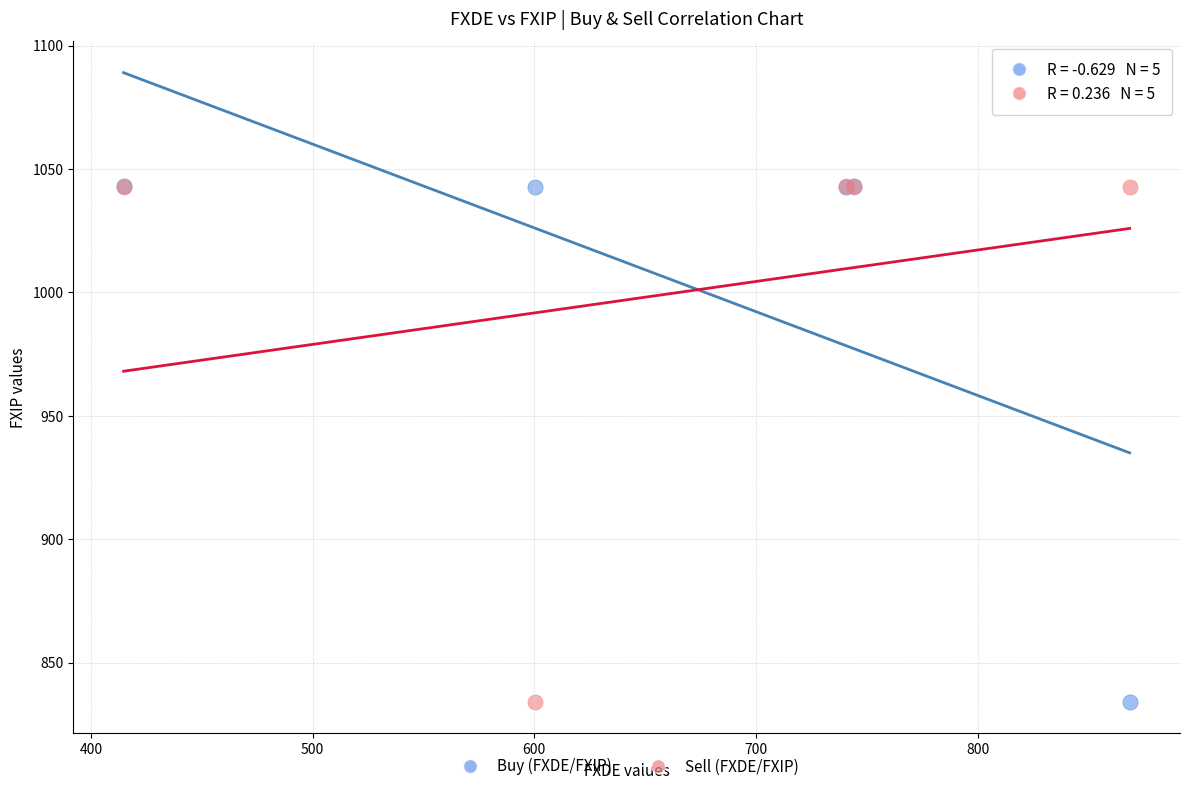

What are all the series names shown in the legend?

Buy (FXDE/FXIP), Sell (FXDE/FXIP)